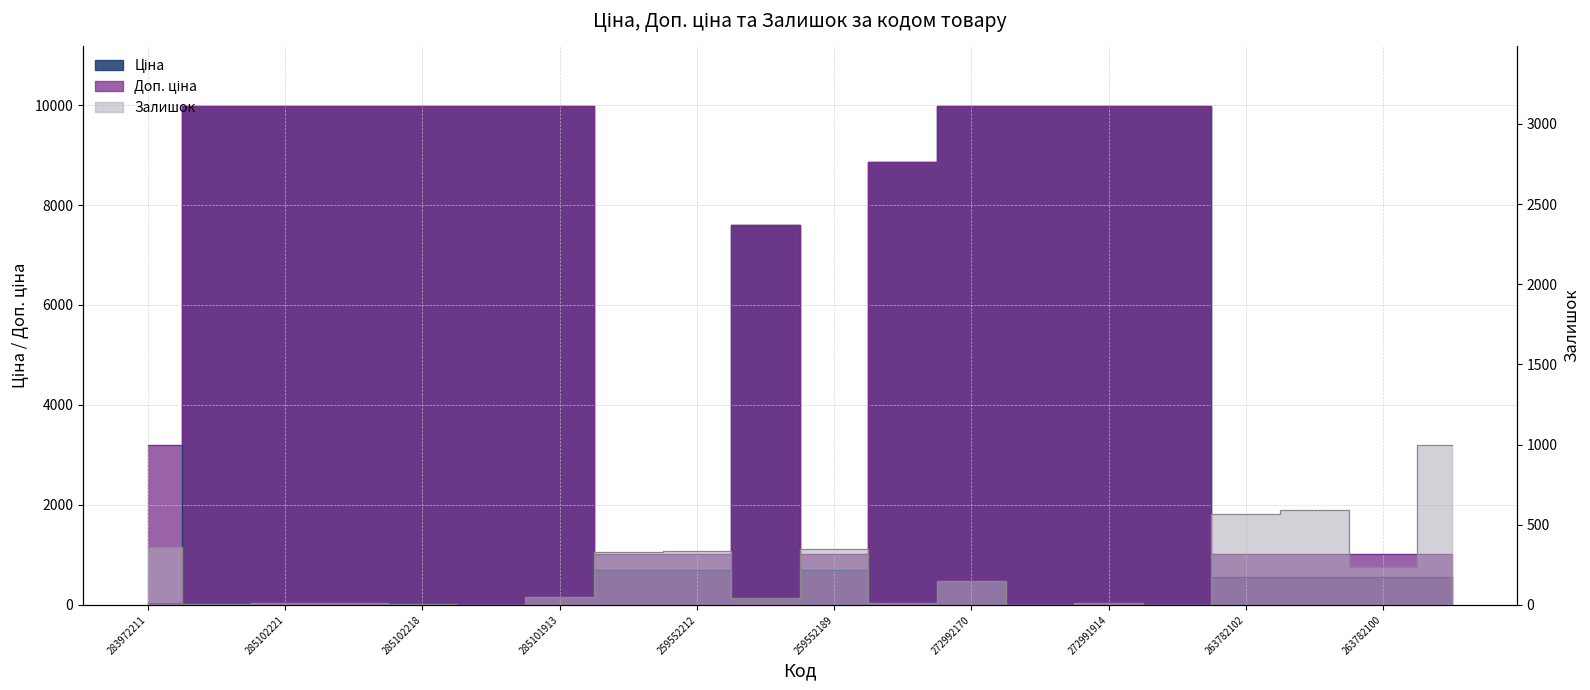

What is the difference between the second highest and second lowest values in the Доп. ціна series?

8957.2